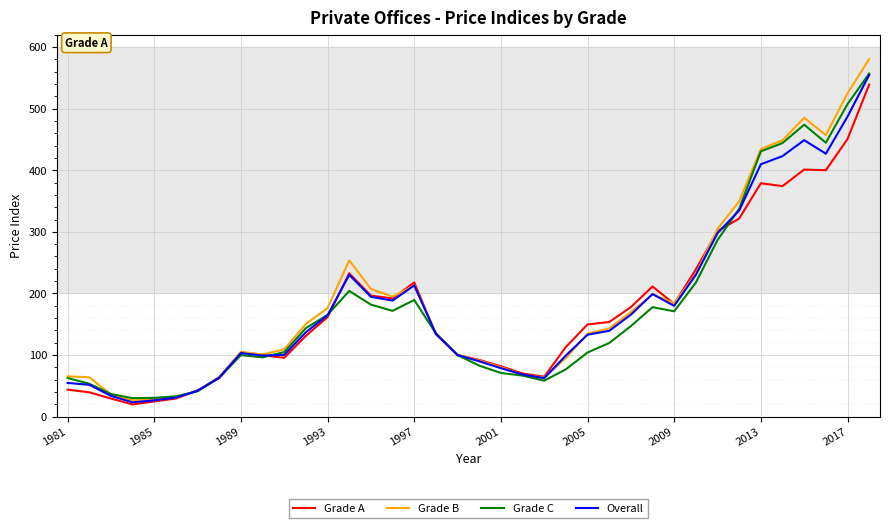

Which series has the widest spread of values?

Grade B